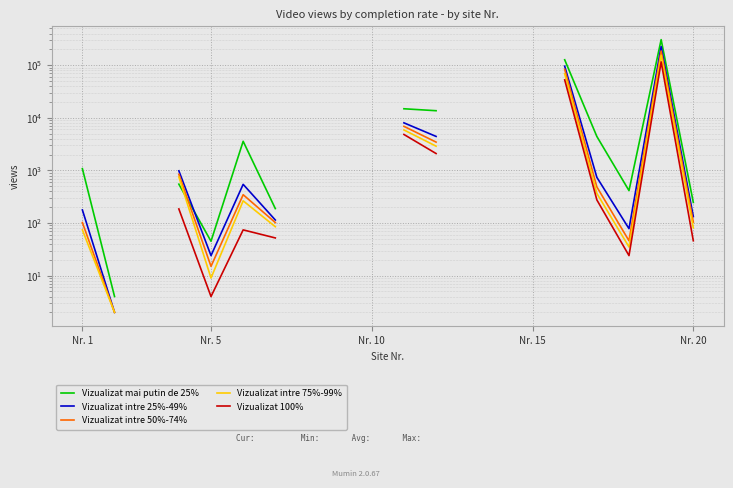

In Vizualizat intre 50%-74%, how many points are higher than both neighbors (excluding endpoints)?

2